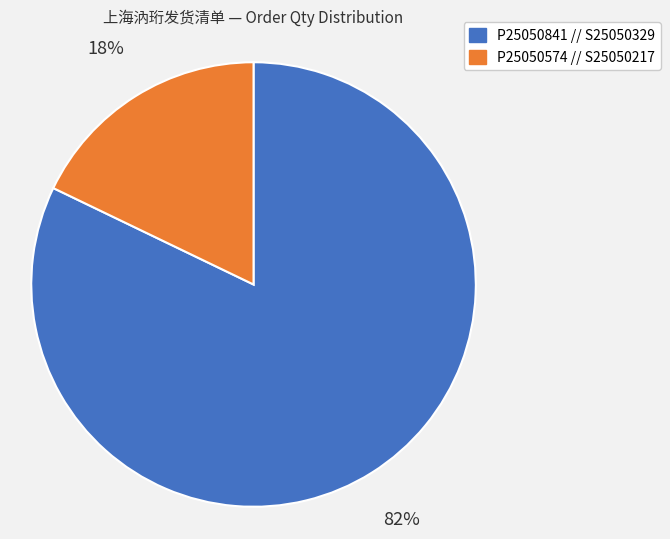

Is it true that P25050841 // S25050329 is 82% of the pie?

True